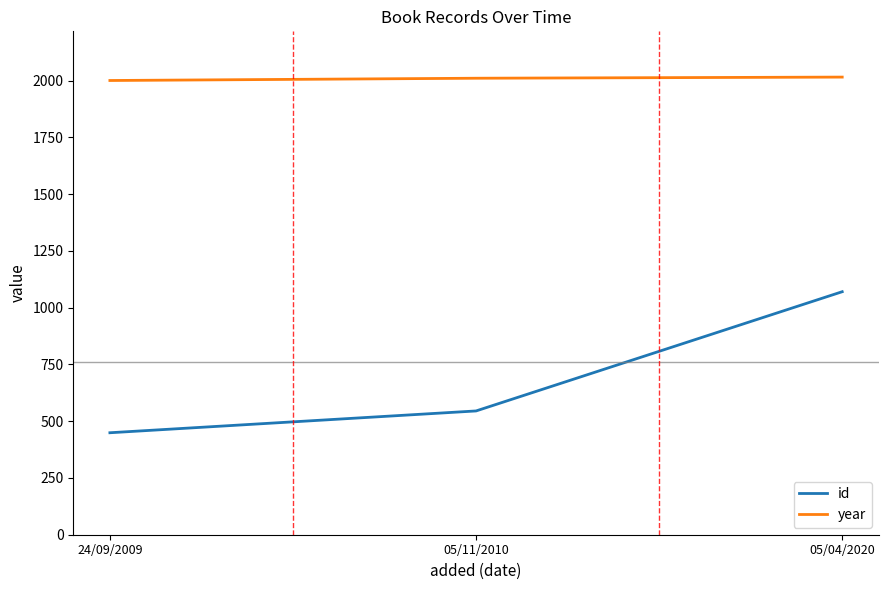

What are all the series names shown in the legend?

id, year